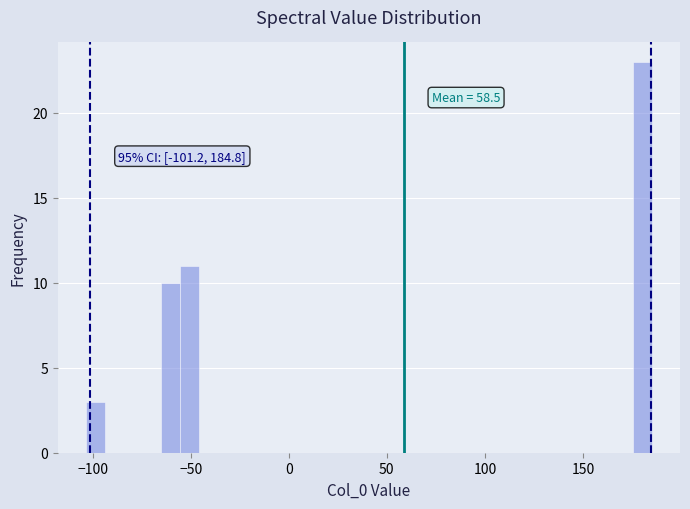

Around what value on the x-axis is the tallest bar? Give the approximate position of its centre, as read against the axis.

180